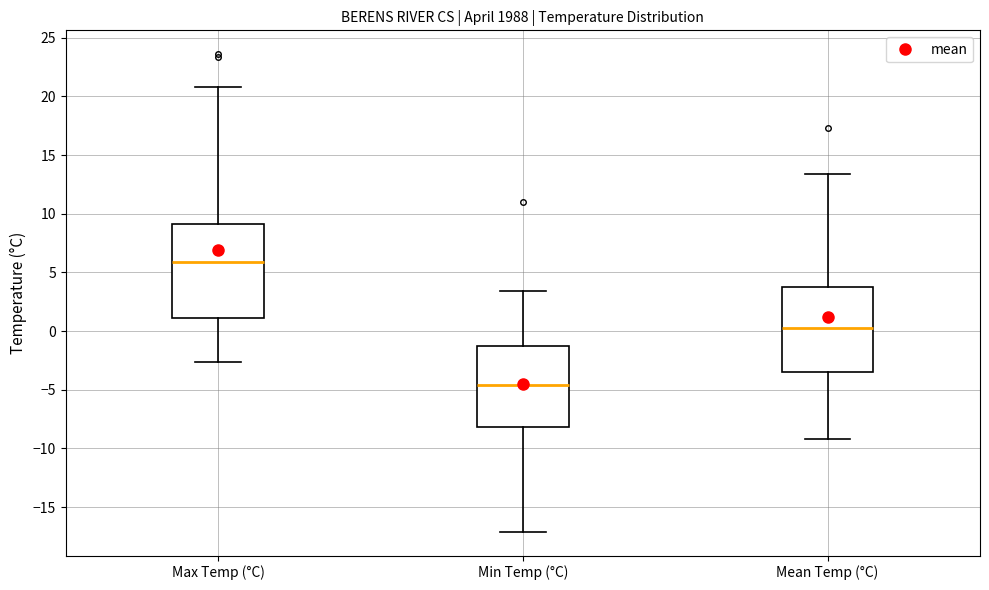

Comparing the boxes themselves (not the whiskers), which one is the tallest?

Max Temp (°C)